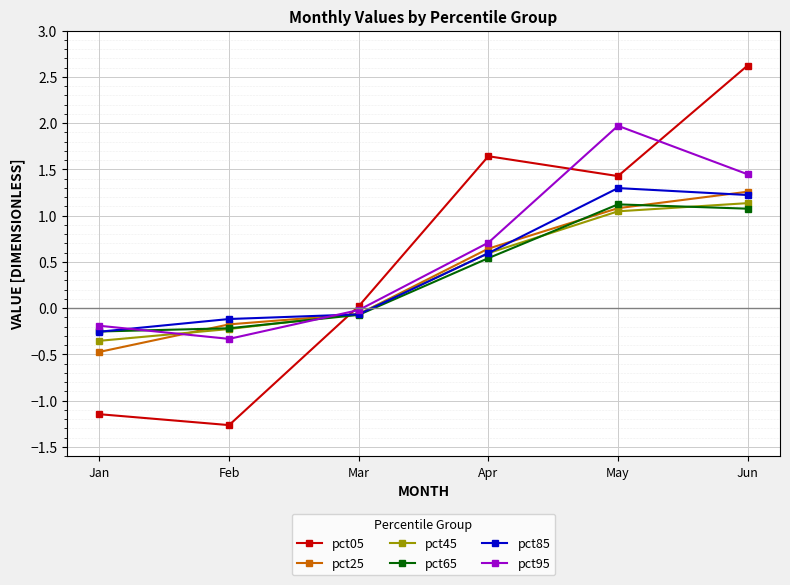

What is the value of the pct85 point at the 4th from the left?

0.6